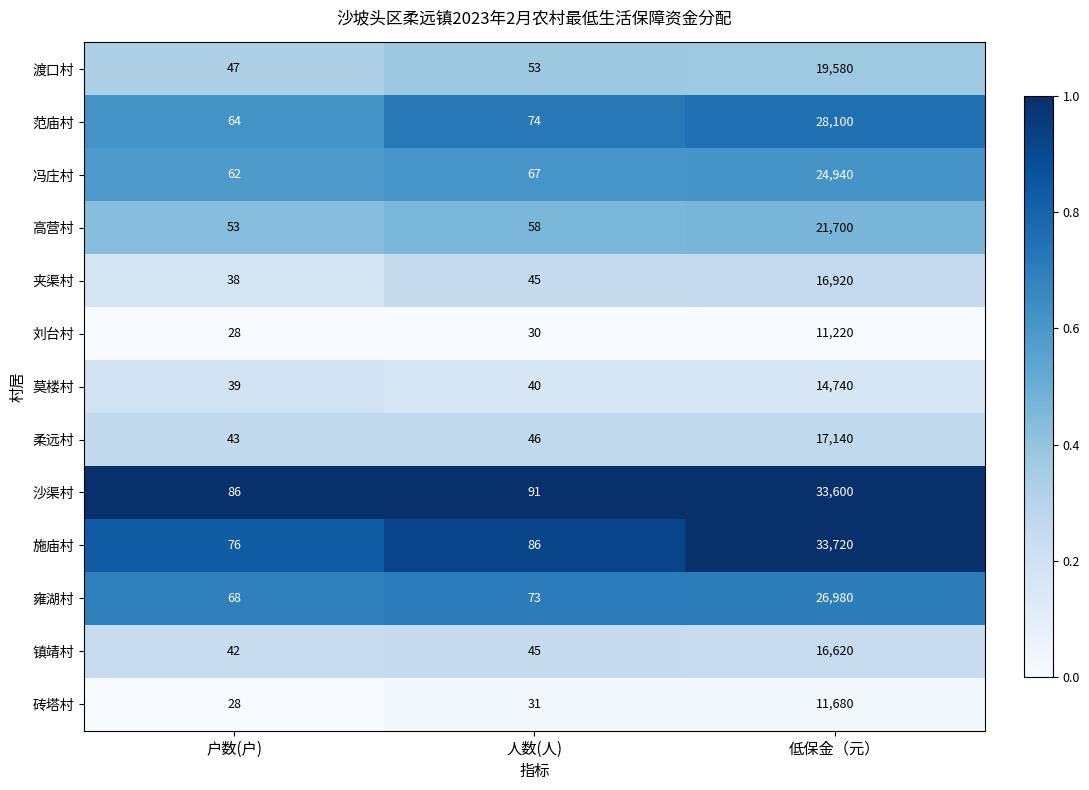

At which category is the sum across all series the highest?

低保金（元）